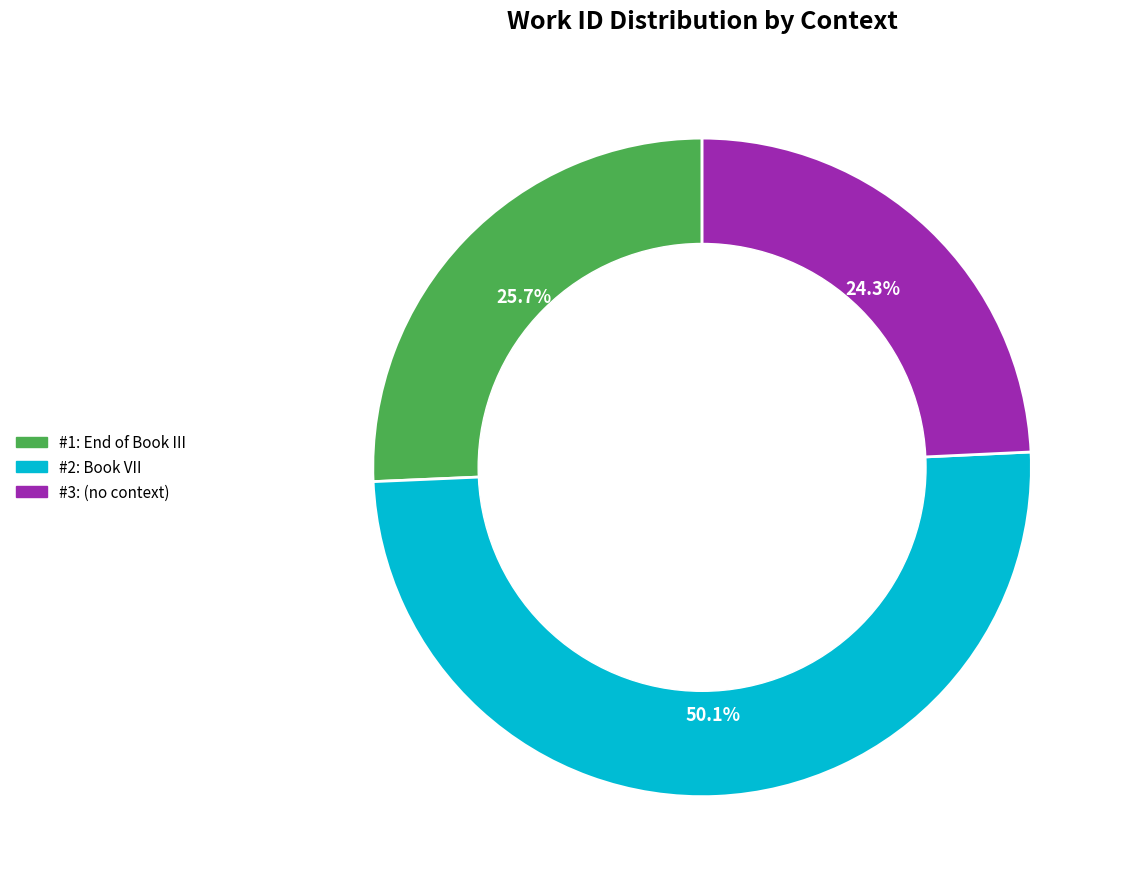

To the nearest percent, what is the difference between the largest and smallest slice percentages?

26%